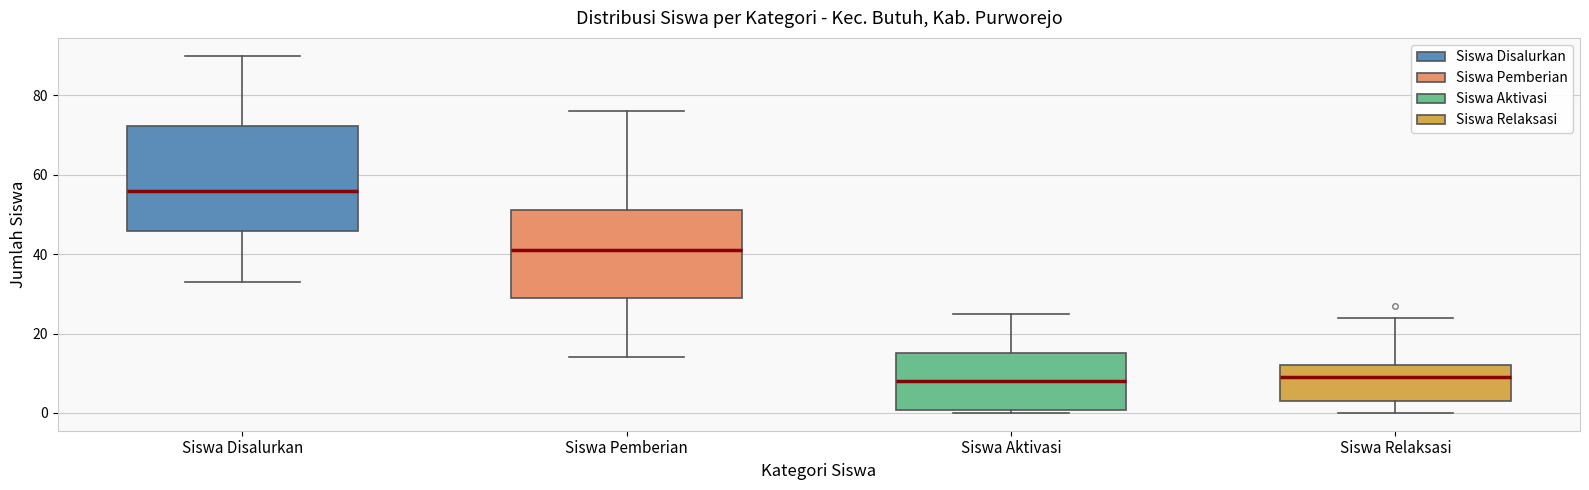

Where does the lower whisker of the box for Siswa Disalurkan end on the y-axis? The values are not printed on the chart, so give them approximately, as read against the axis.

34